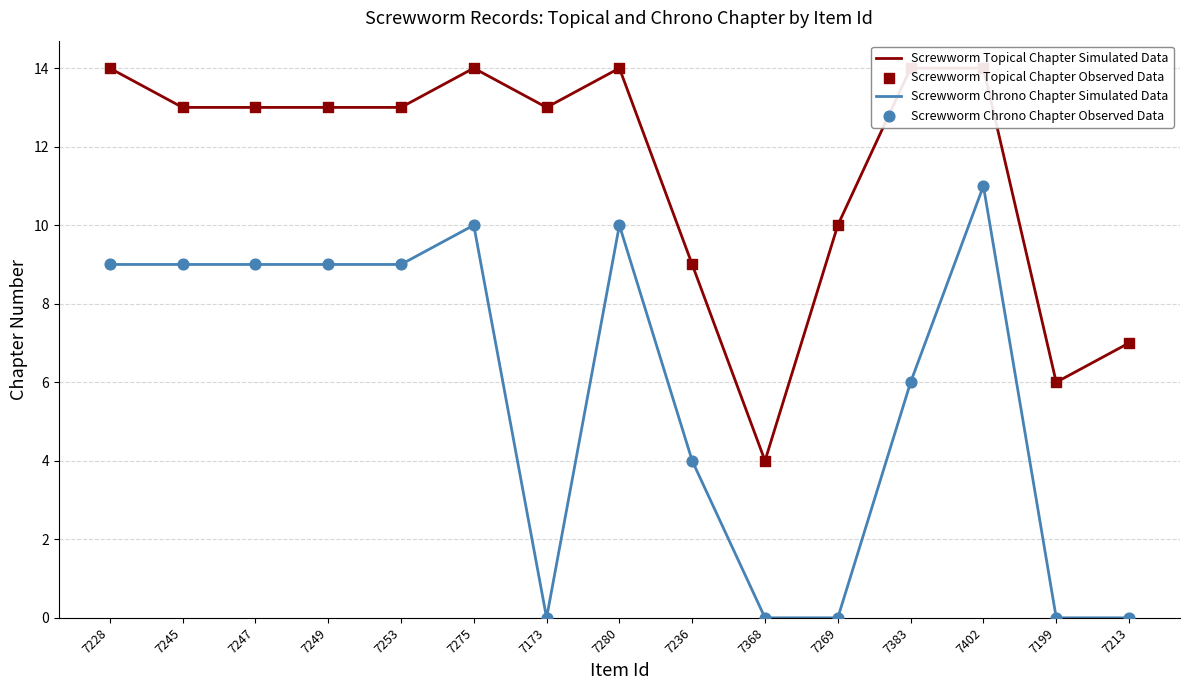

Which series contains the lowest Y value?

Screwworm Chrono Chapter Simulated Data